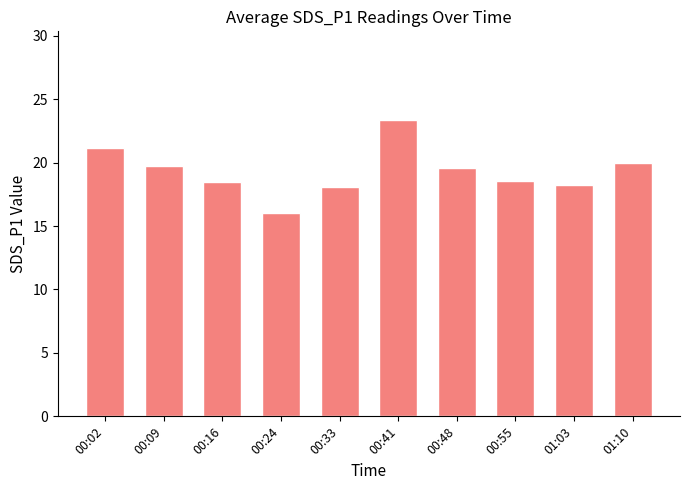

What is the label of the 10th bar from the right?

00:02